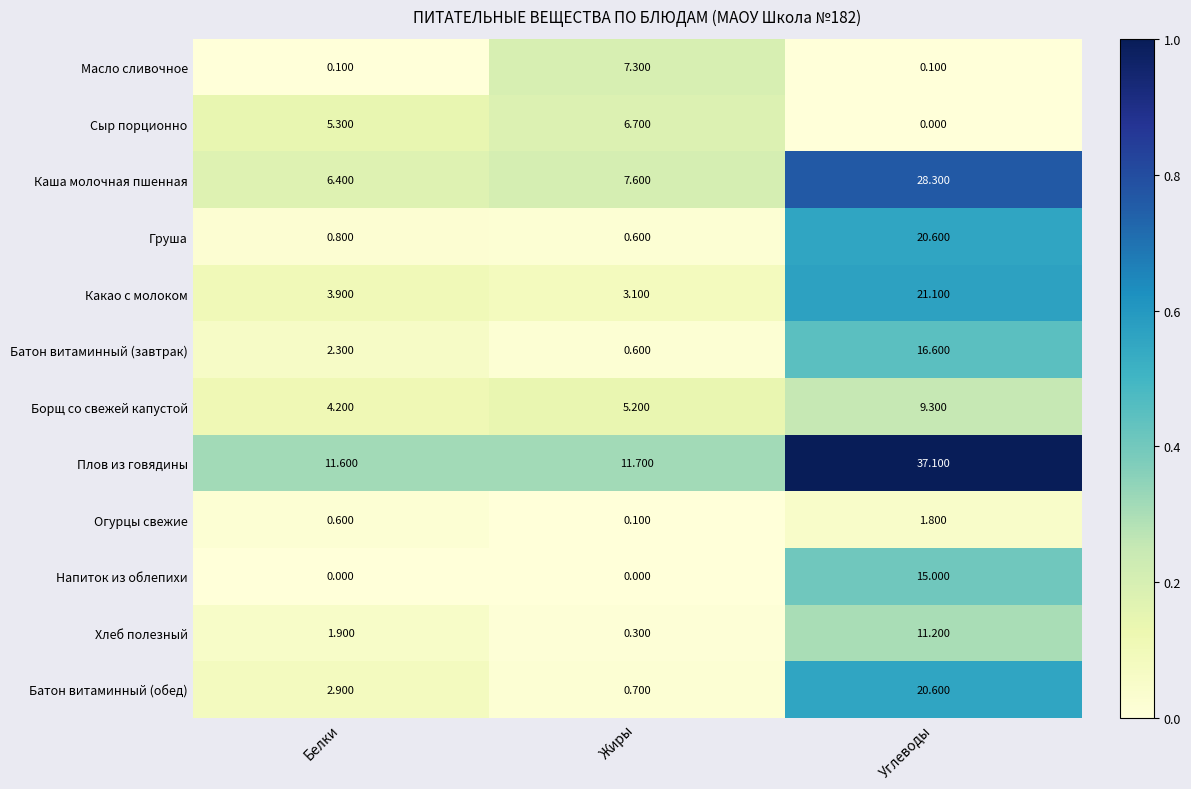

What is the total value across all series at Углеводы?

181.7